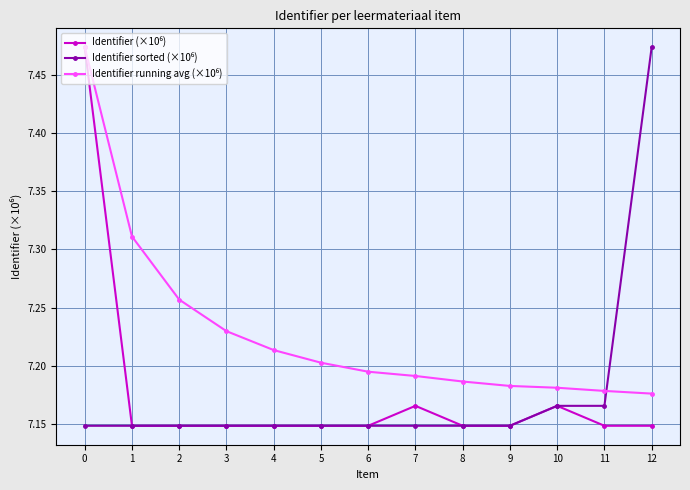

At how many categories does at least one series exceed 7?

13